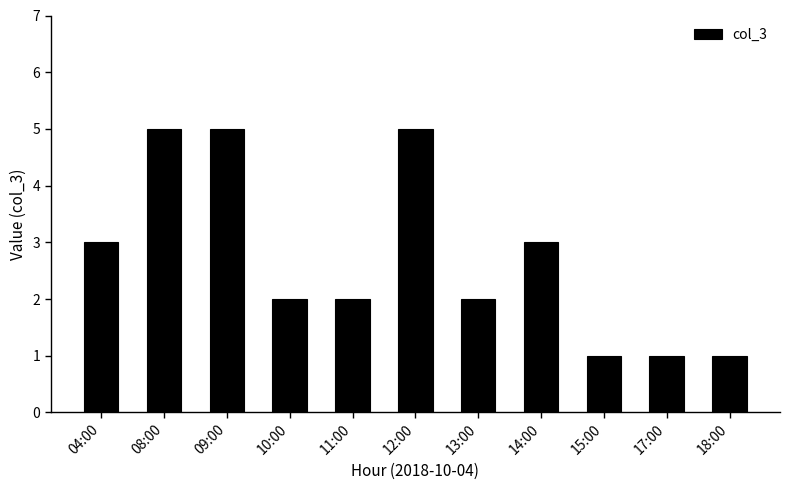

Count the number of categories in the chart.

11